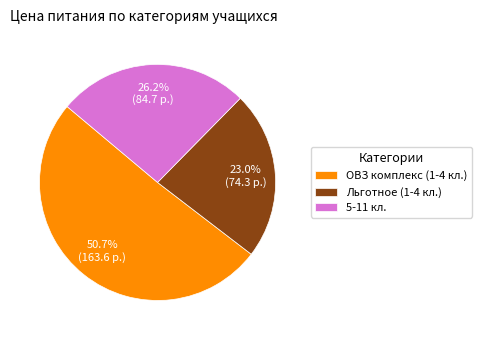

Between Льготное (1-4 кл.) and ОВЗ комплекс (1-4 кл.), which is larger?

ОВЗ комплекс (1-4 кл.)